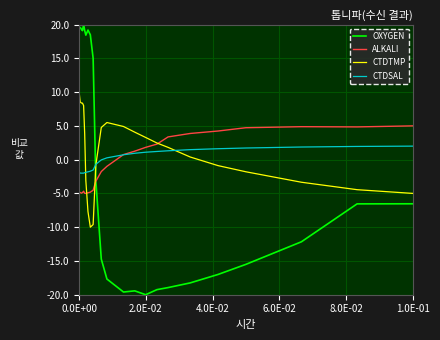

What is the sum of all CTDSAL values?

-3.2